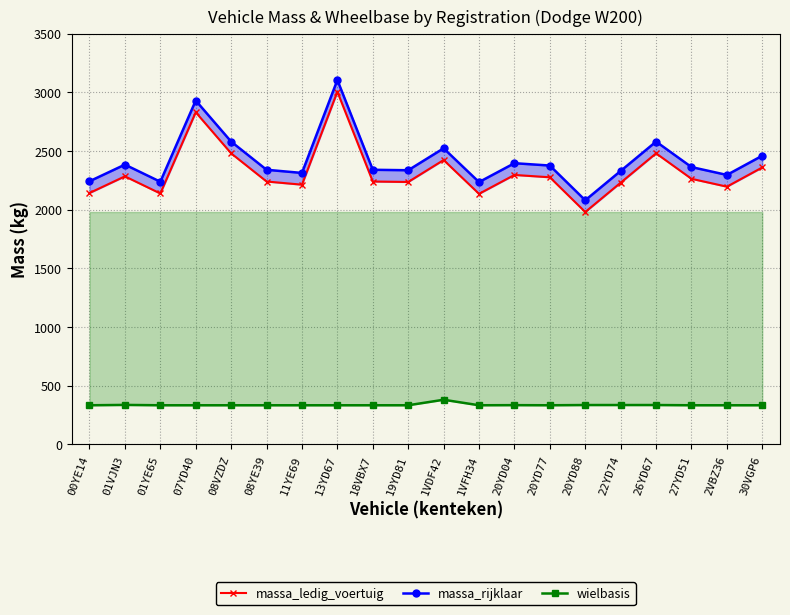

At which label does massa_rijklaar first exceed 2363?

01VJN3